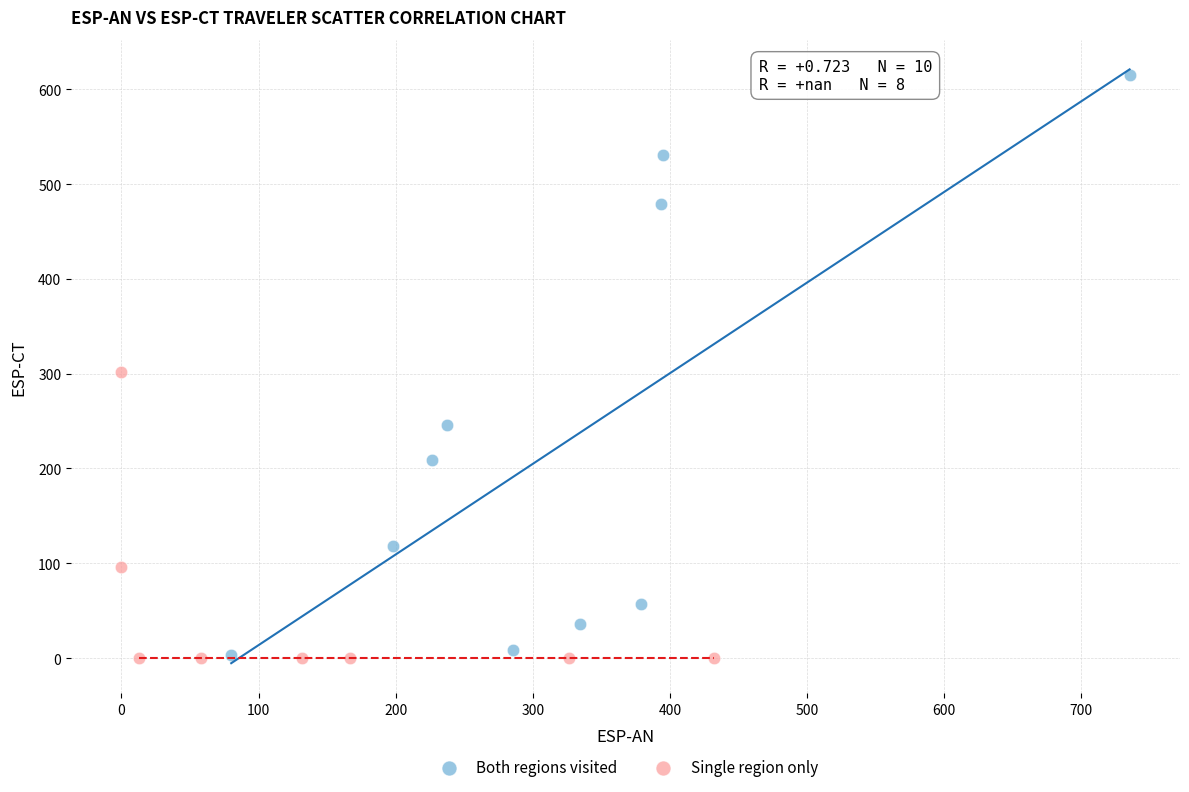

Which series has the largest Y range (max minus min)?

Both regions visited